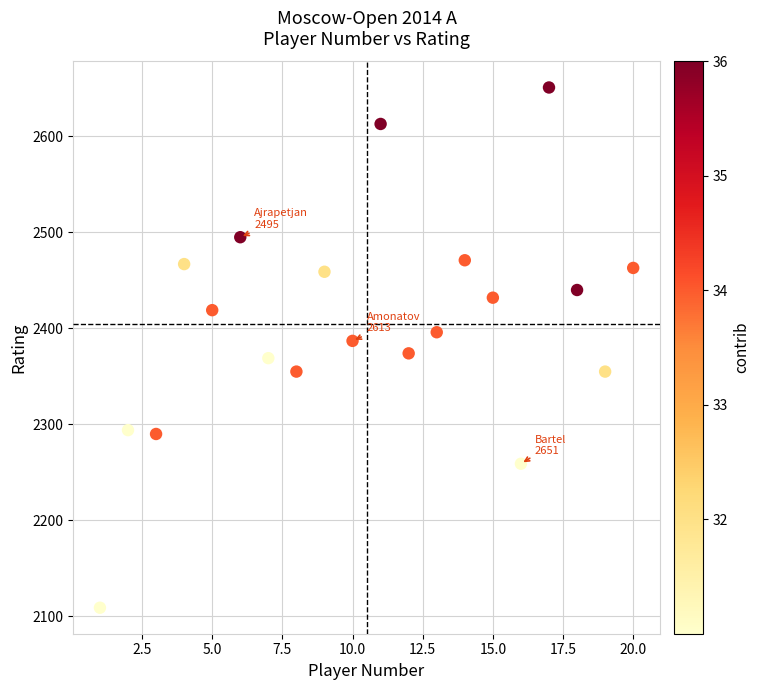

What is the range of Y values (max minus min)?

542